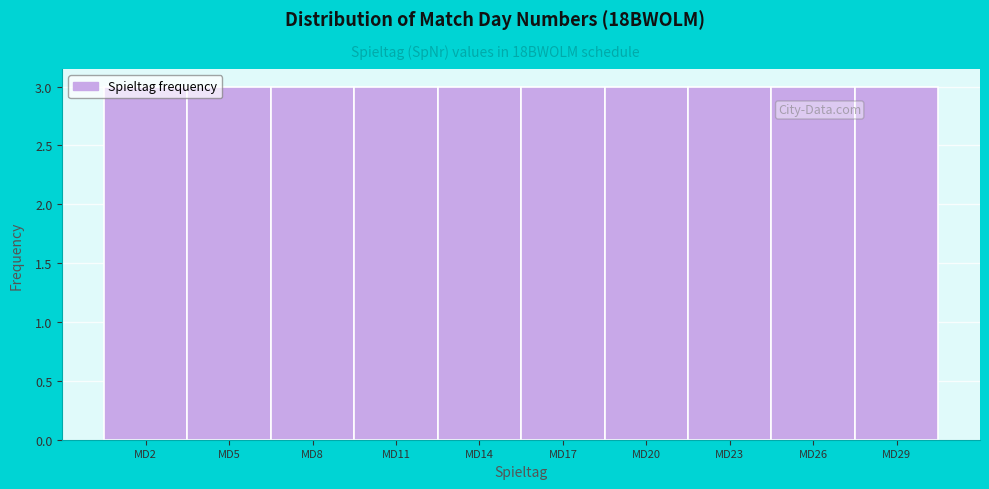

Reading left to right, transcribe this chart: for each bar, give the range it covers on the x-axis and its height. The values are not printed on the chart, so give them approximately, as read against the axis.

0.5 to 3.5: 3
3.5 to 6.5: 3
6.5 to 9.5: 3
9.5 to 12.5: 3
12.5 to 15.5: 3
15.5 to 18.5: 3
18.5 to 21.5: 3
21.5 to 24.5: 3
24.5 to 27.5: 3
27.5 to 30.5: 3